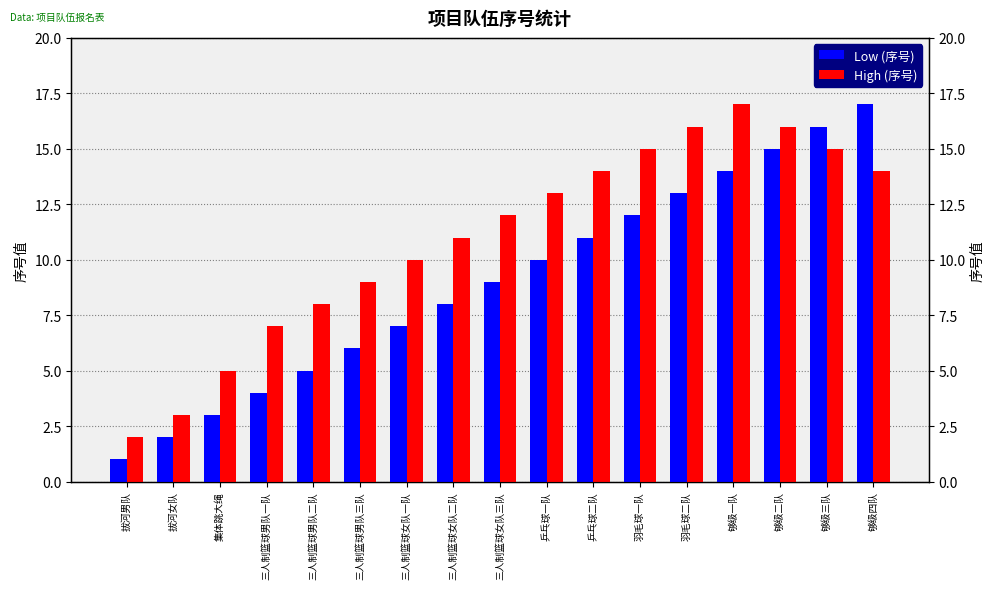

What is the difference between the maximum and minimum values in the High (序号) series?

15